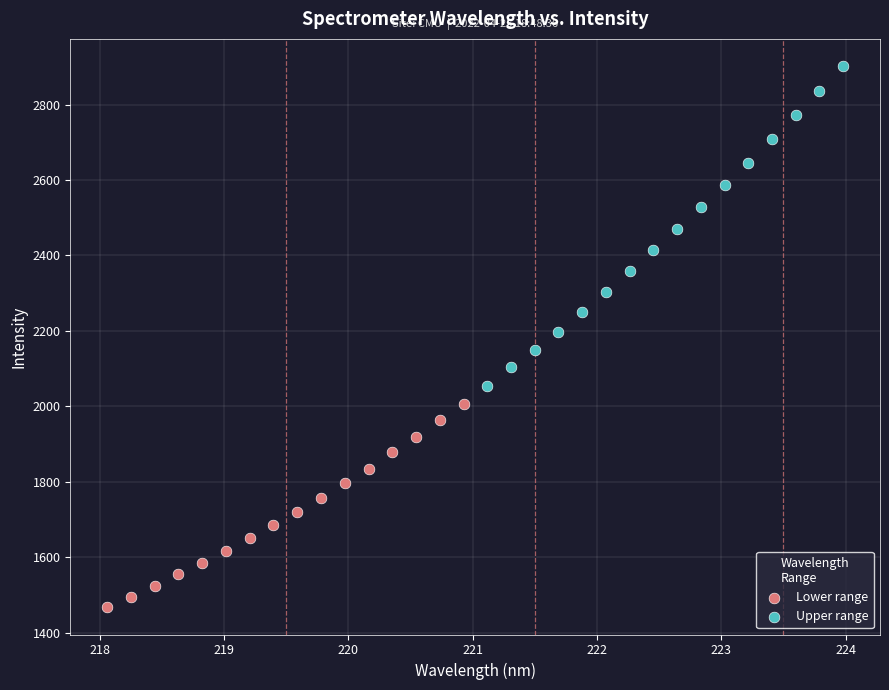

Which series contains the highest Y value?

Upper range